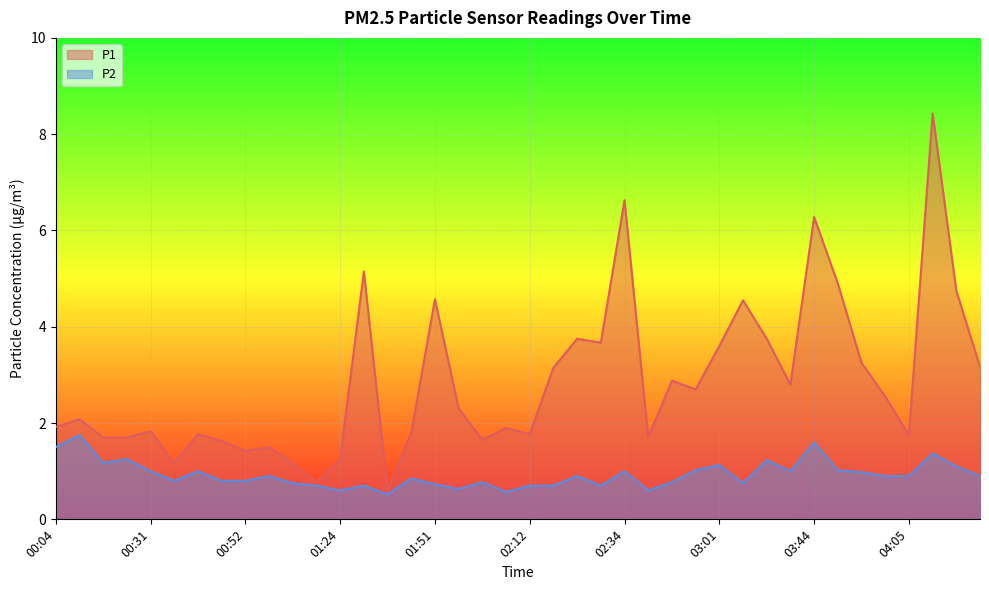

At which label does P1 first exceed 2?

00:09